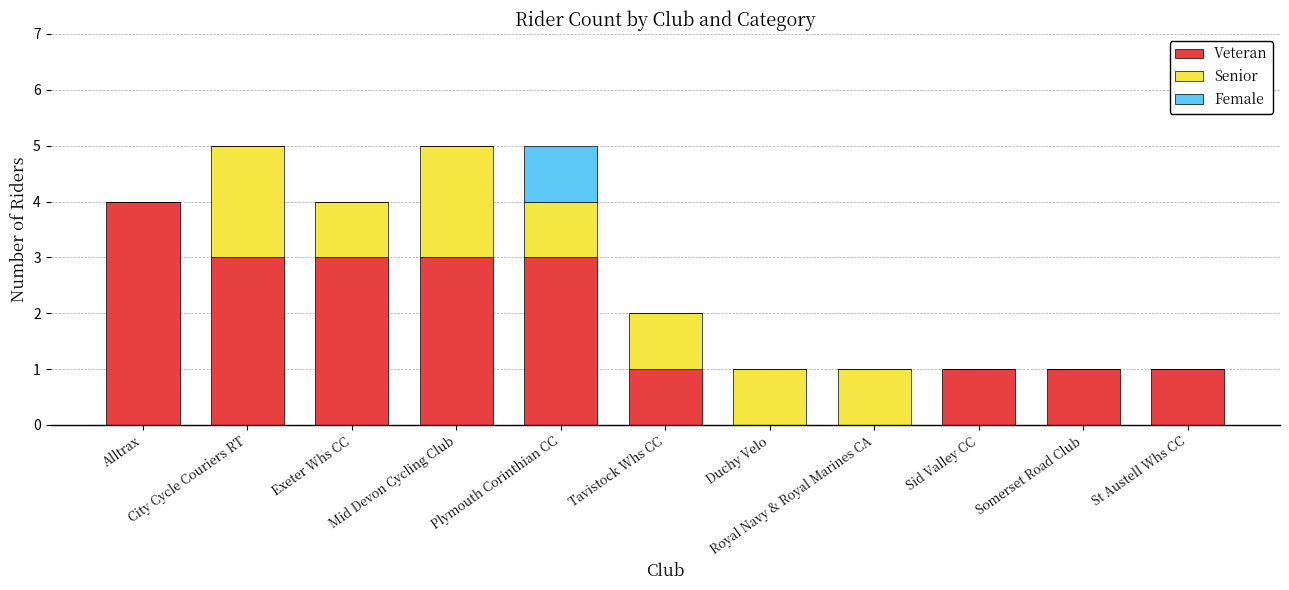

How many categories are shown in the chart?

11